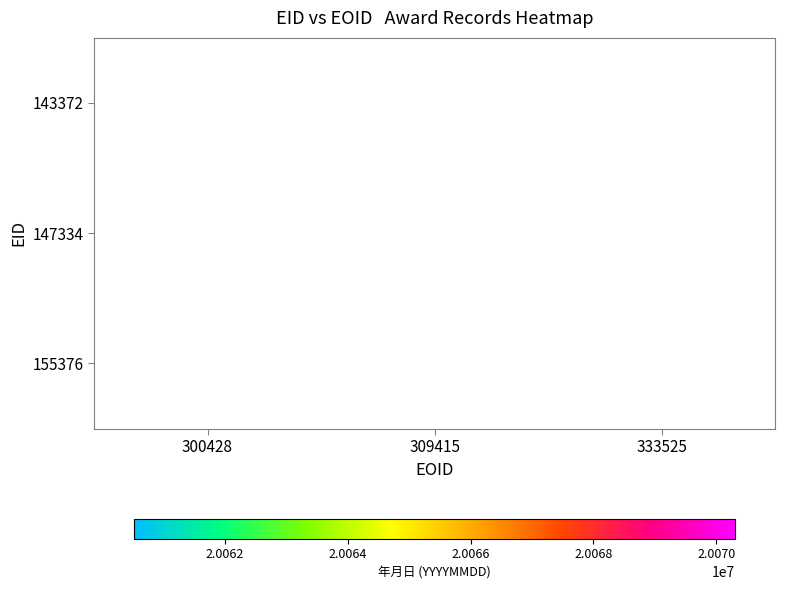

What is the minimum value shown in the chart?

20060522.0